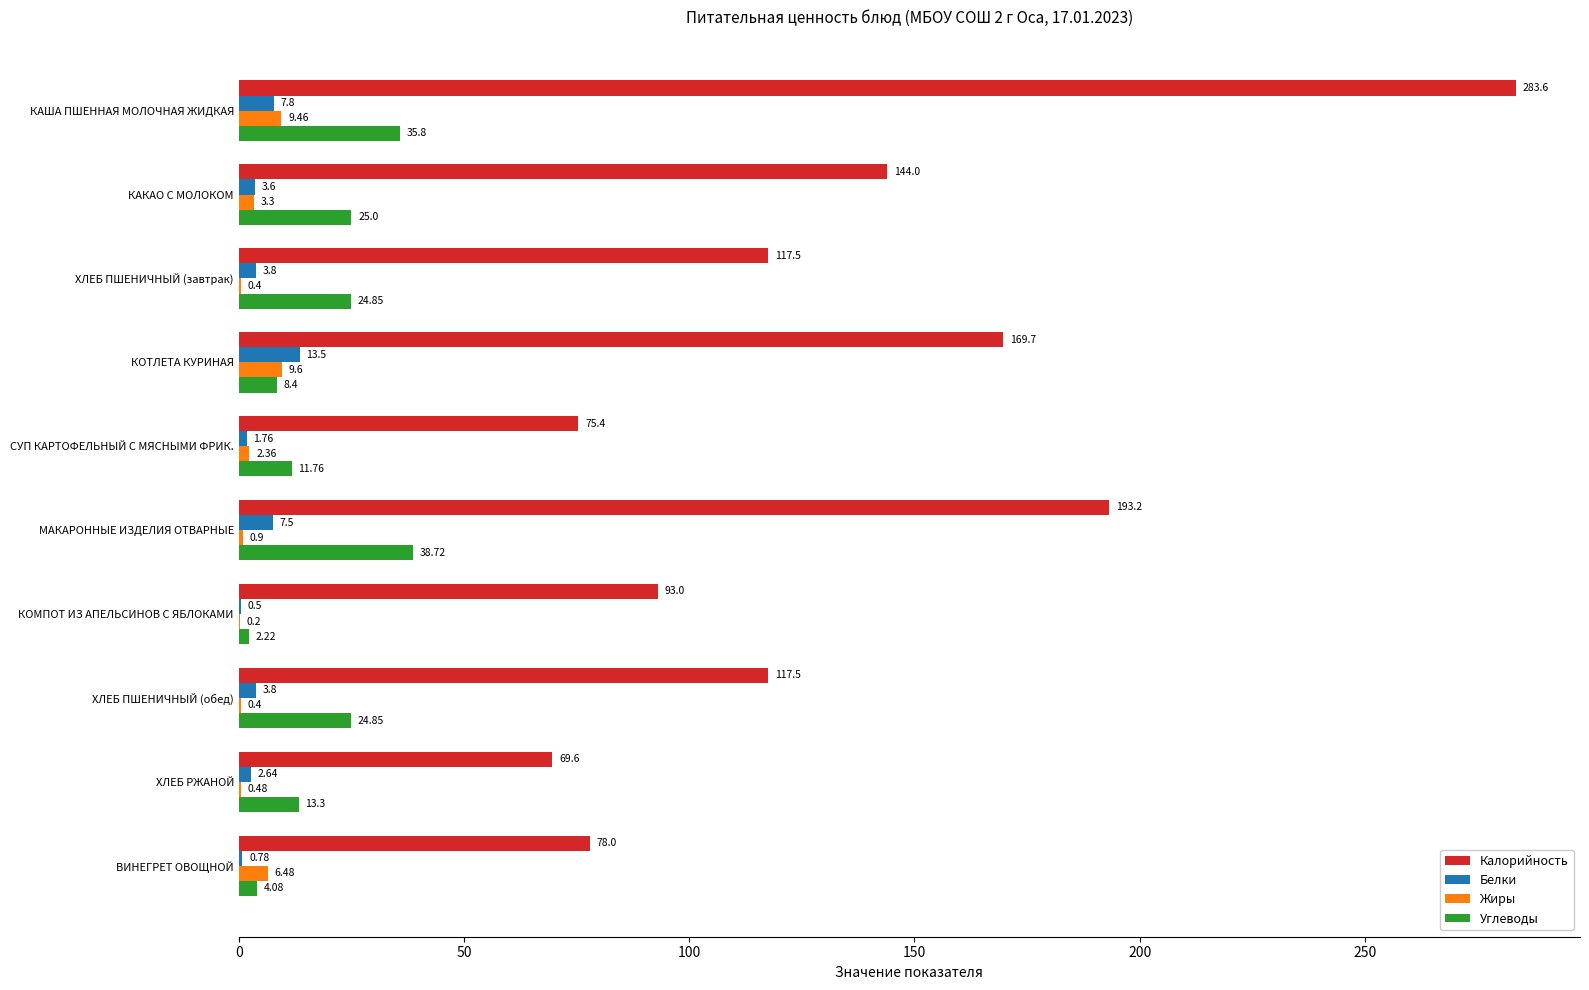

Where is Жиры nearest to the value 4?

КАКАО С МОЛОКОМ